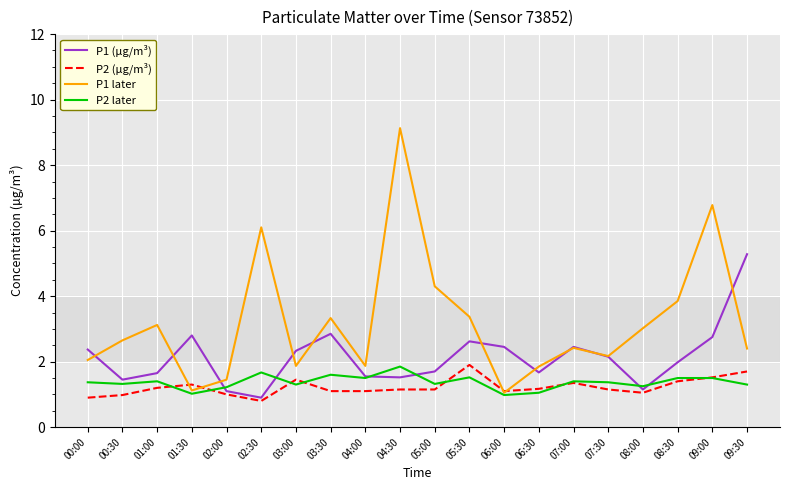

Which series has the widest spread of values?

P1 later